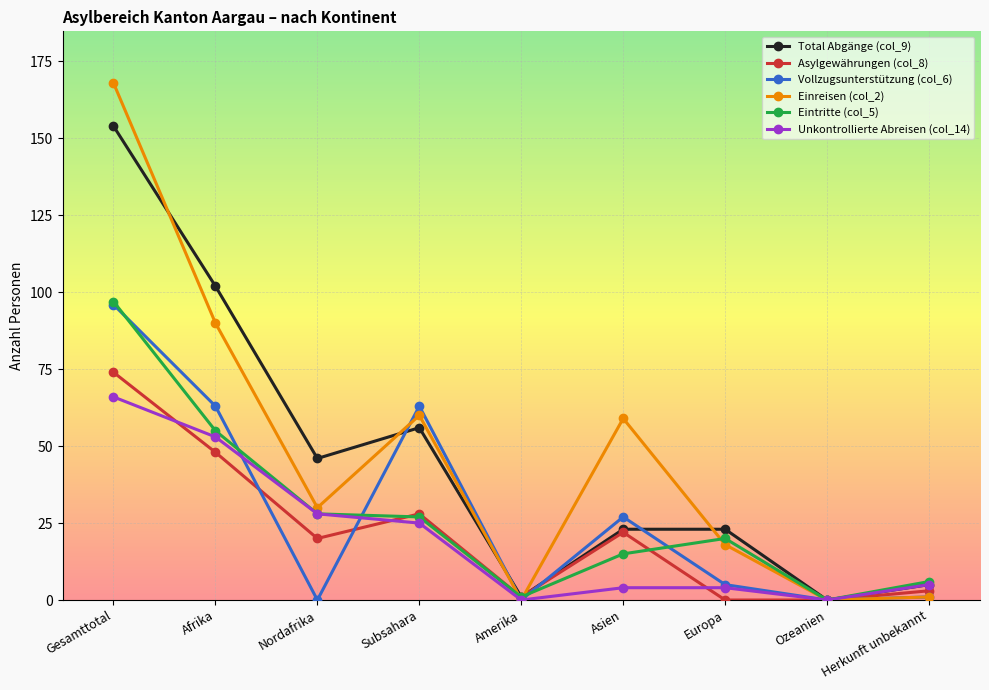

The value of Unkontrollierte Abreisen (col_14) at Gesamttotal is 66. True or false?

True